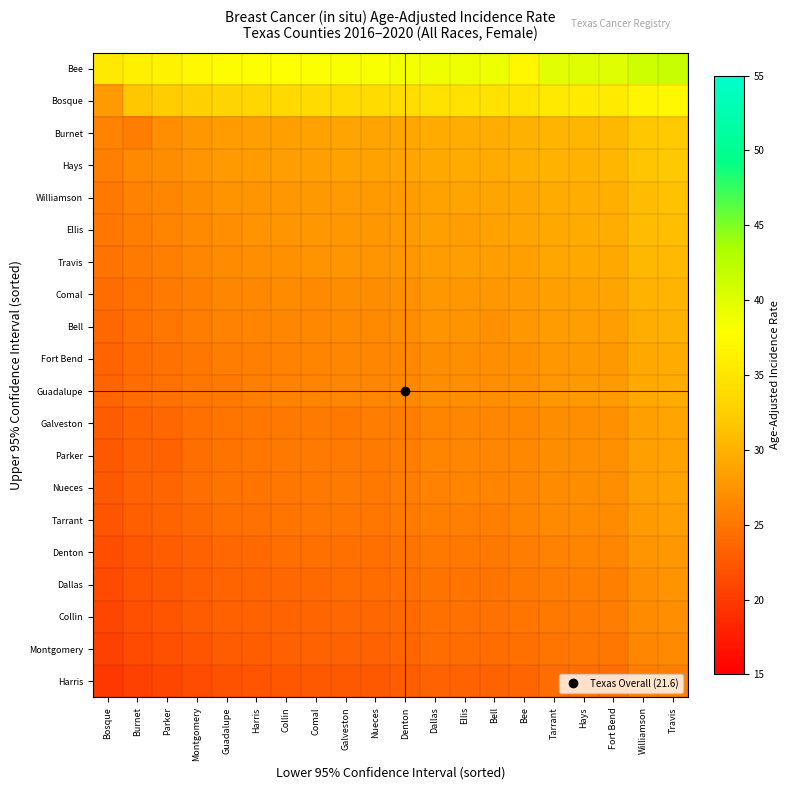

At which category is the sum across all series the highest?

Travis